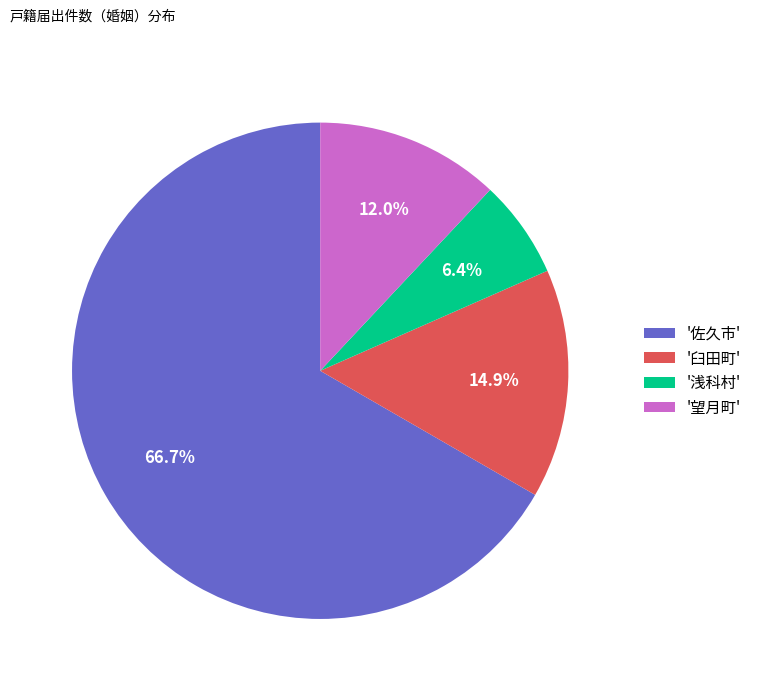

What portion of the pie excludes '浅科村'?

93.6%